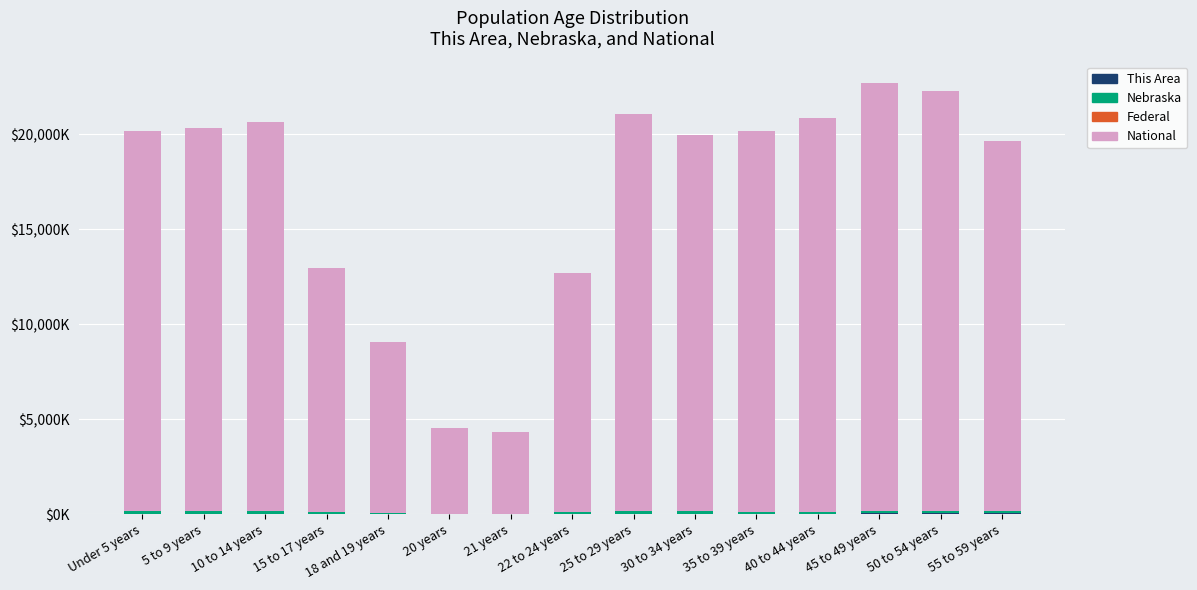

Are the bars grouped side by side (vs. stacked)?

No